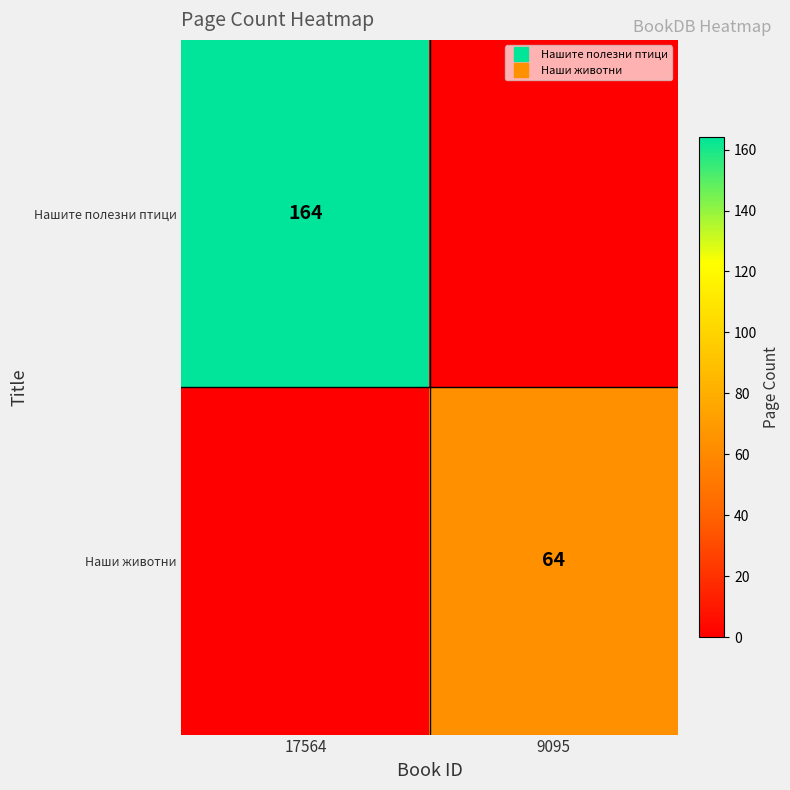

How many Нашите полезни птици values are between 0 and 164?

2